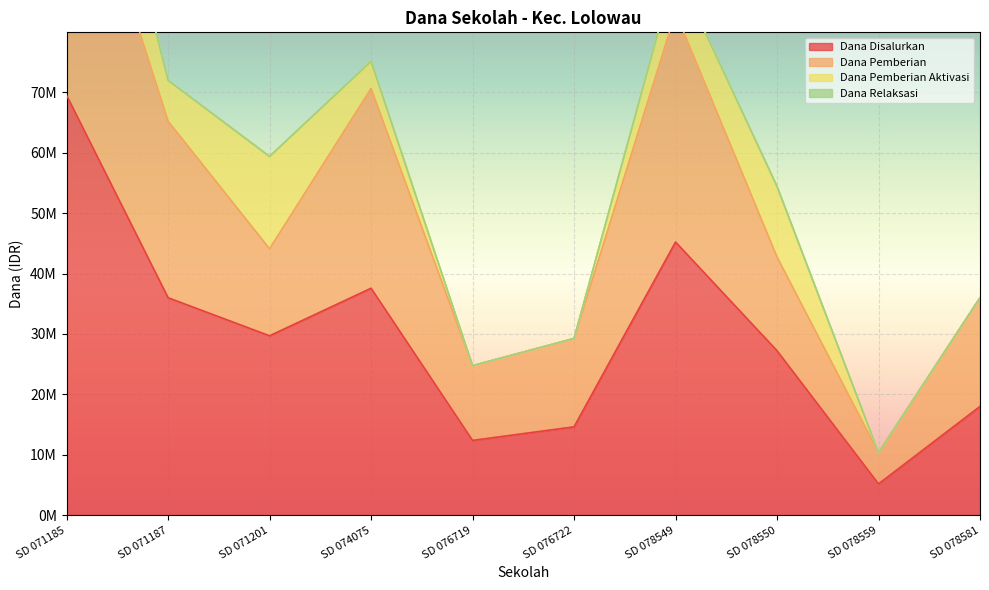

At which category is the sum across all series the highest?

SD 071185